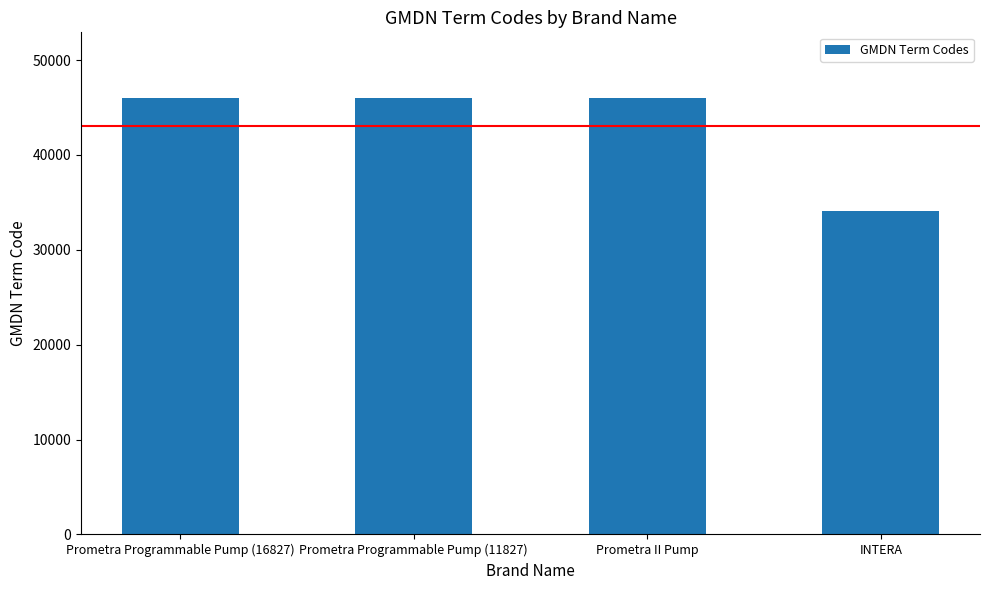

Reading left to right, transcribe all the data shown in this chart.

Prometra Programmable Pump (16827)=46024	Prometra Programmable Pump (11827)=46024	Prometra II Pump=46024	INTERA=34071